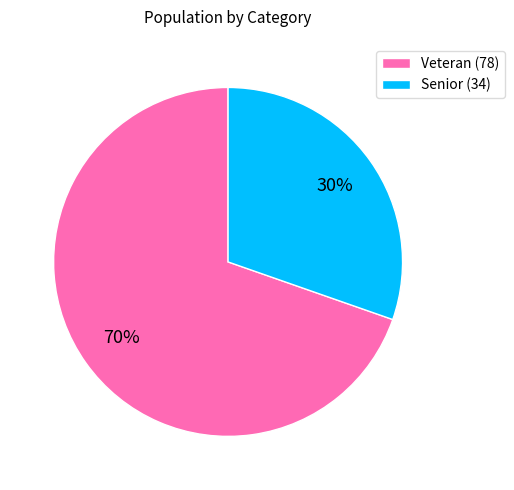

To the nearest percent, what is the average slice percentage?

50%